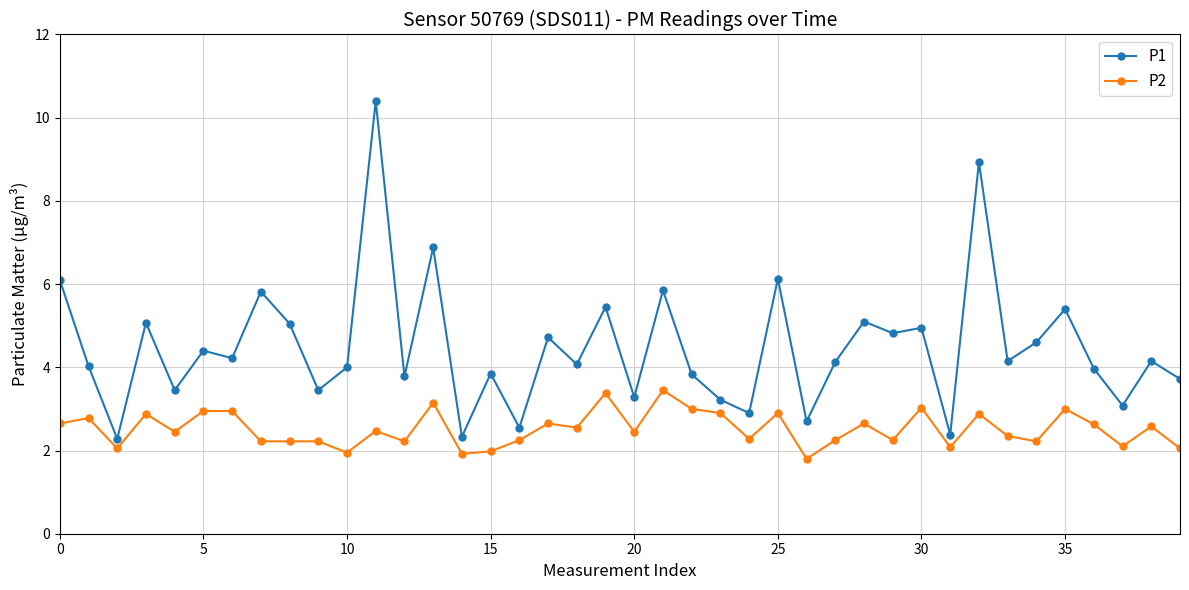

What are all the series names shown in the legend?

P1, P2